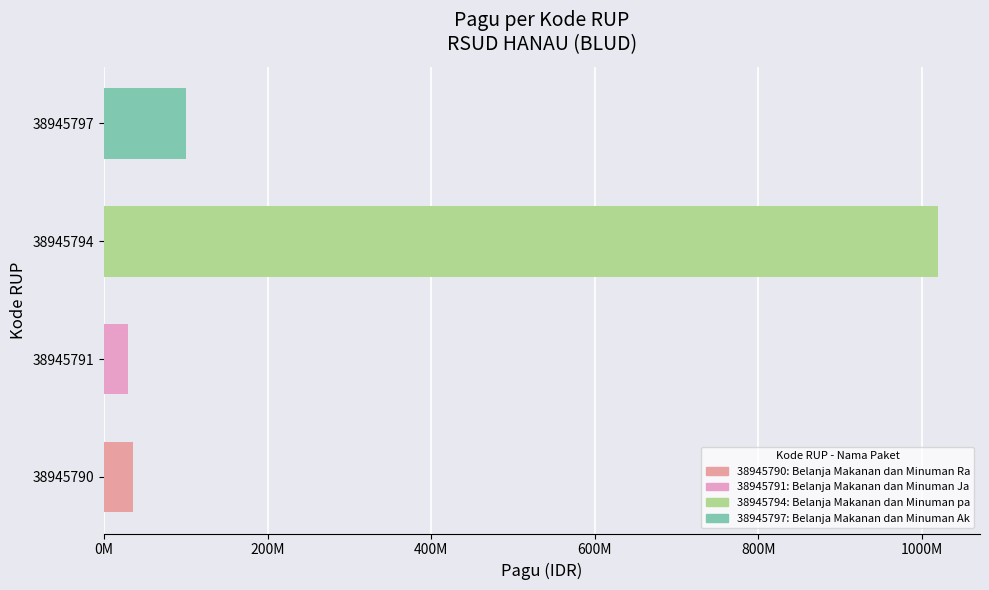

Does the chart contain any negative values?

No